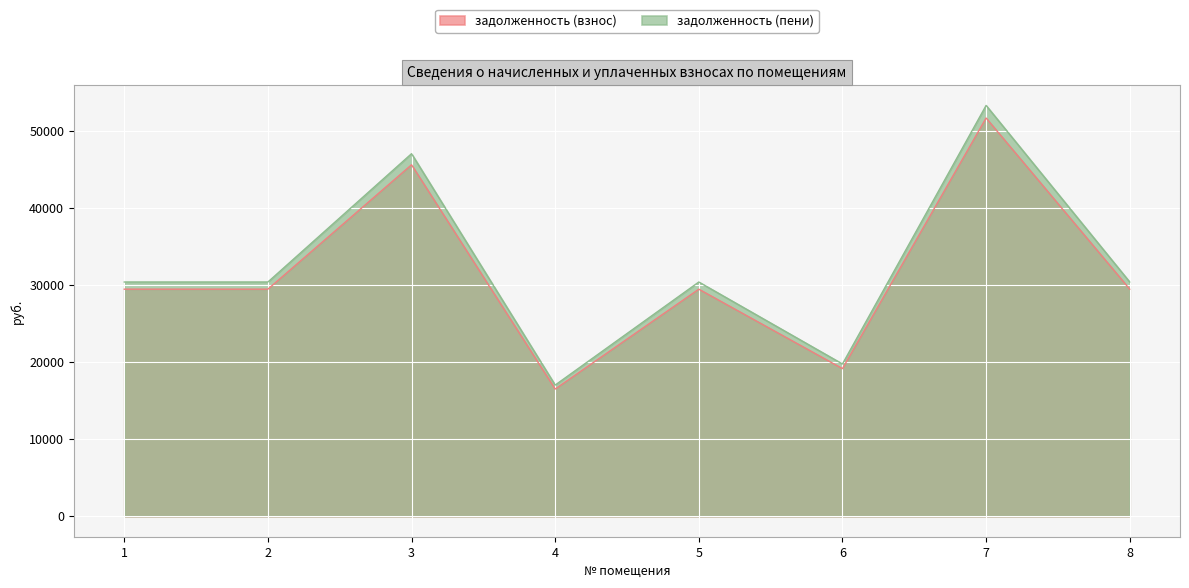

Between 7 and 8, which series saw the biggest shift?

задолженность (пени)